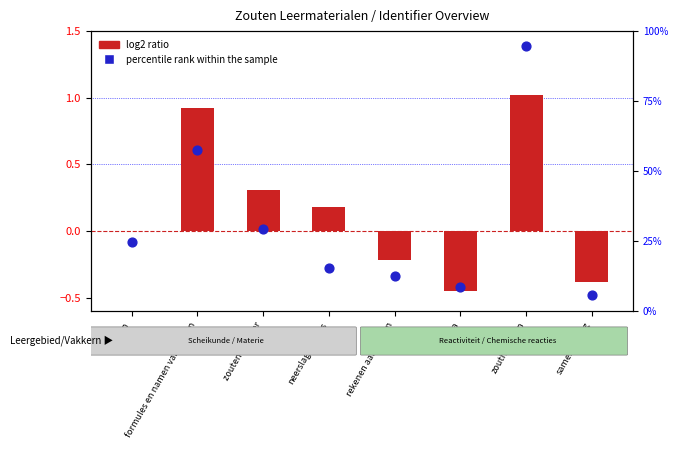

What is the total value across all series at practica?

8.0